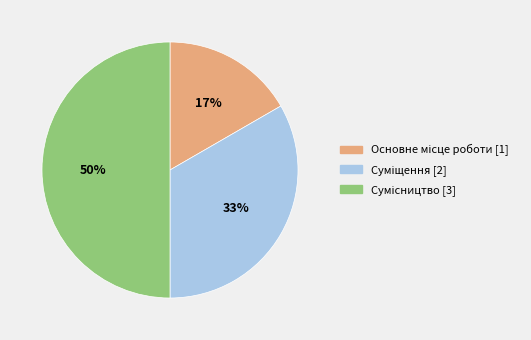

How many segments does this pie chart have?

3